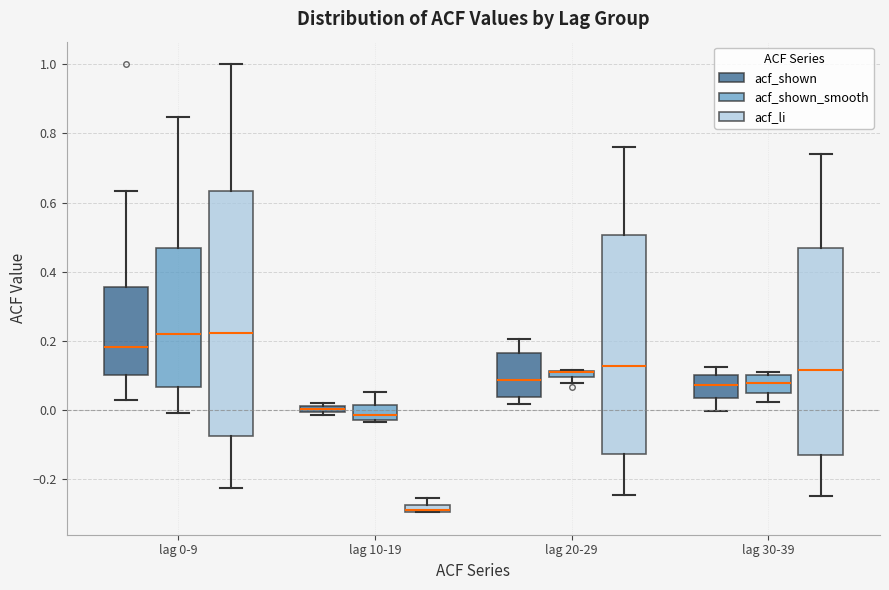

Which box is the tallest, from its lower edge to its upper edge?

lag 0-9 (acf_li)